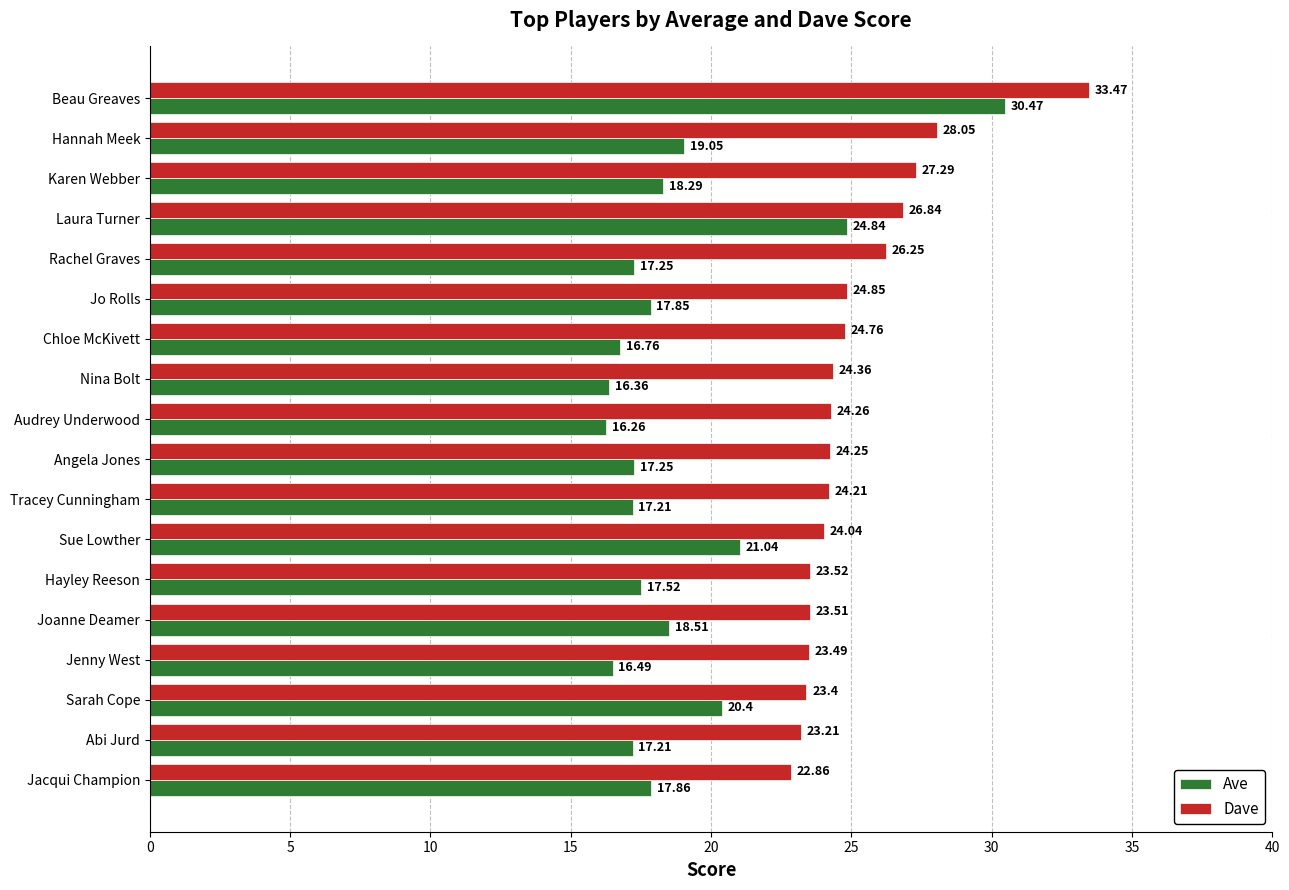

How many data points in Ave are less than 17?

4